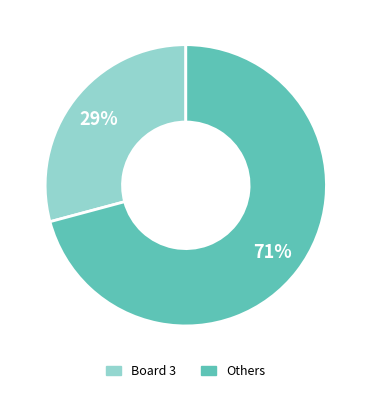

How many slices are in this pie chart?

2